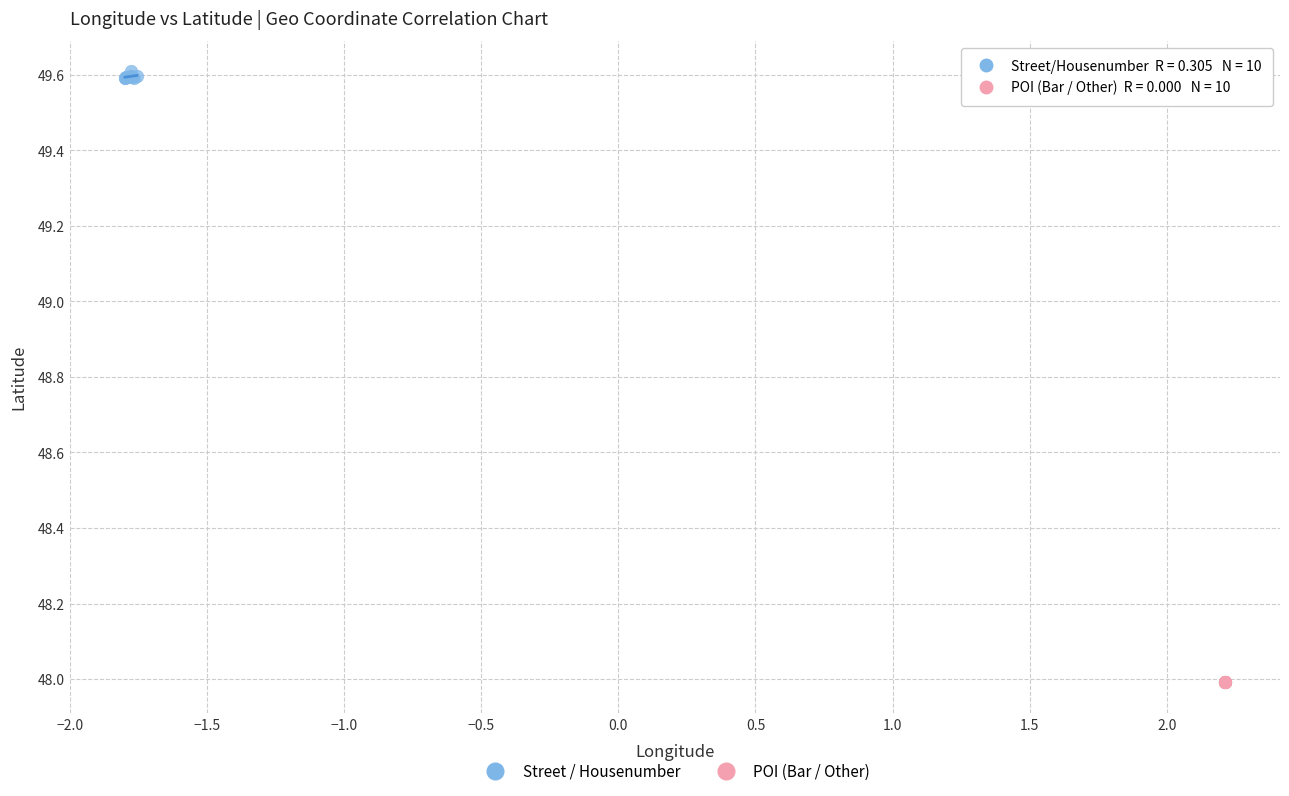

Which series reaches the maximum Y coordinate?

Street / Housenumber